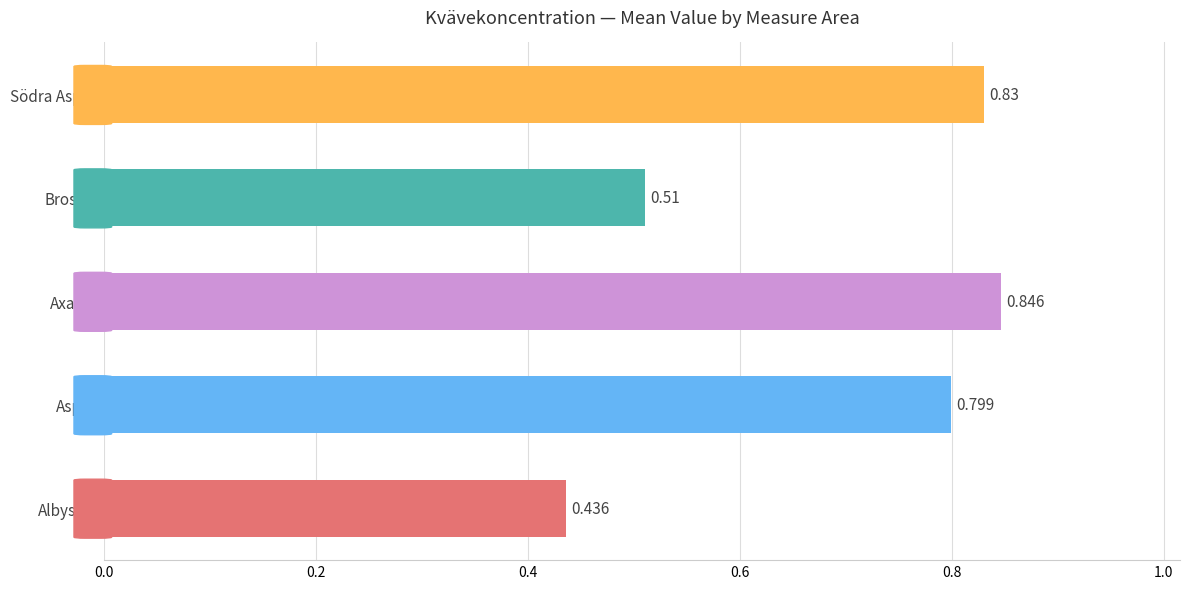

List the labels in order of value, largest first.

Axaren, Södra Aspen, Aspen, Brosjön, Albysjön